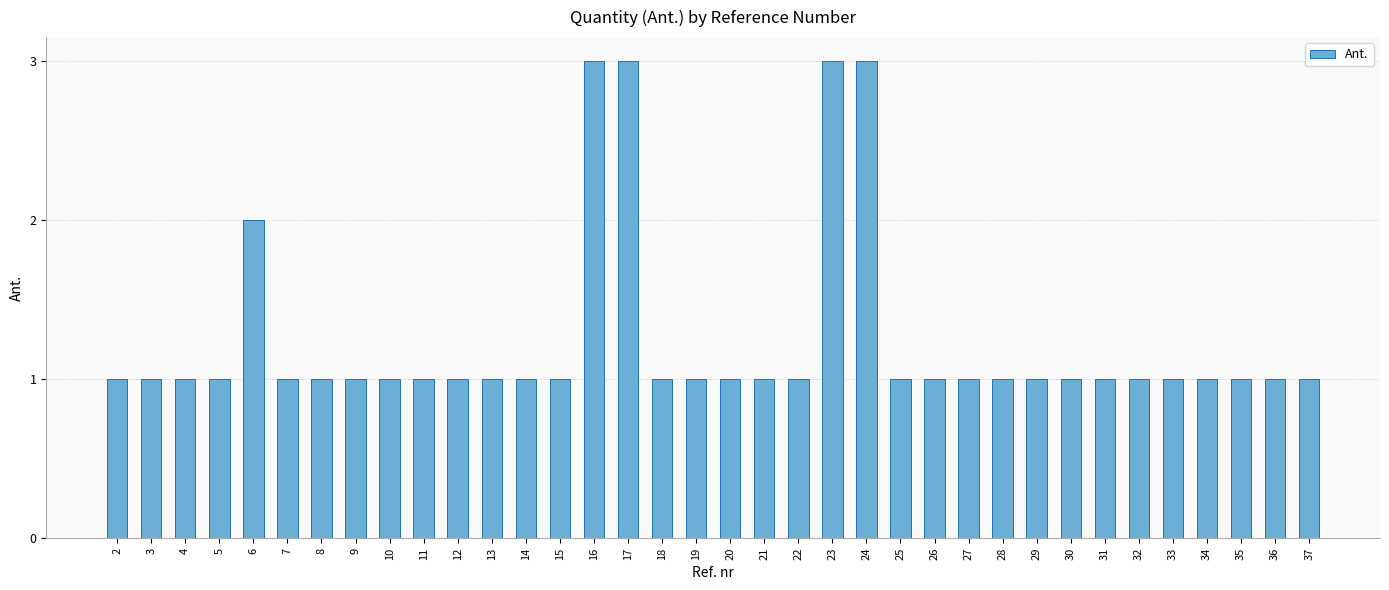

What is the difference between the maximum and minimum values?

2